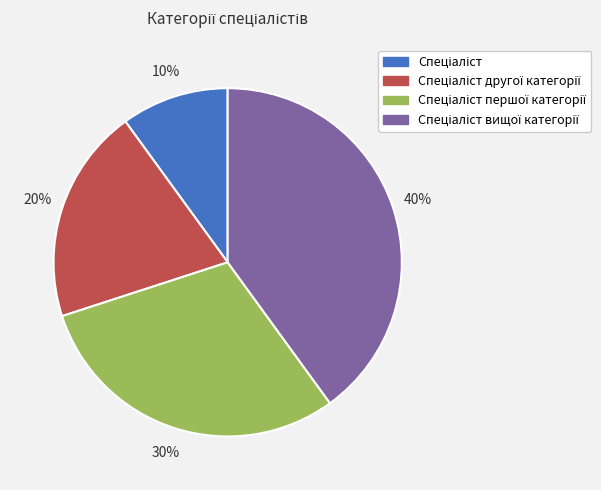

To the nearest percent, what is the average slice percentage?

25%